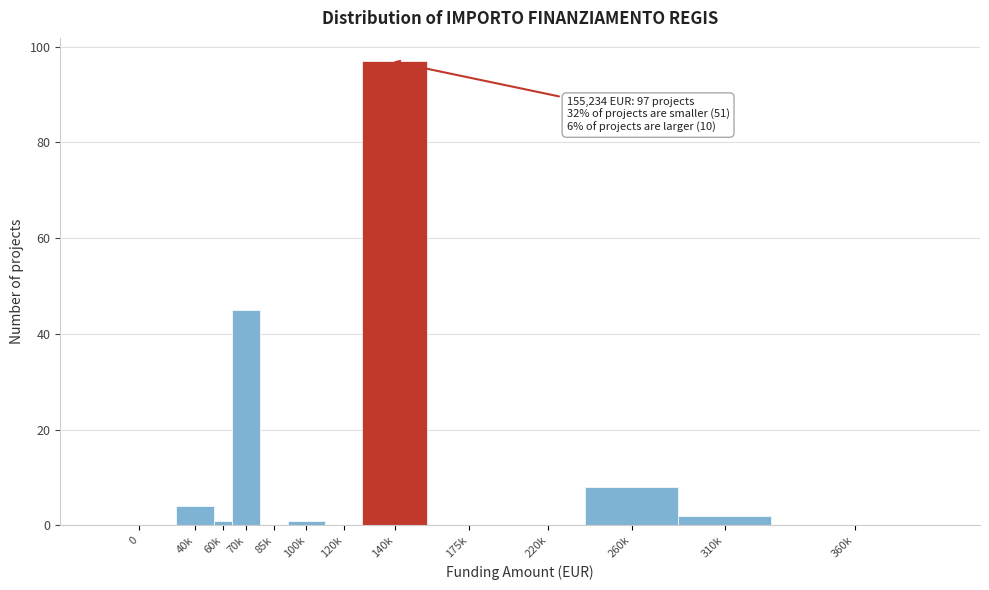

Reading right to left, transcribe all the data shown in this chart.

360k=0	310k=2	260k=8	220k=0	175k=0	140k=97	120k=0	100k=1	85k=0	70k=45	60k=1	40k=4	0=0